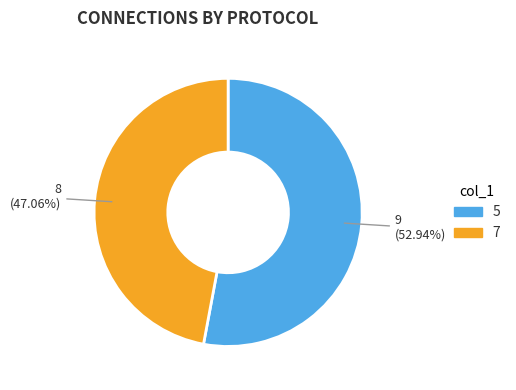

Does any single category account for the majority?

Yes